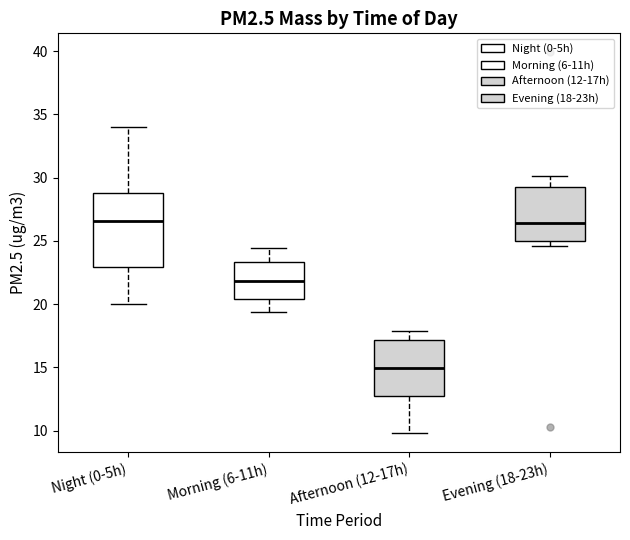

Which box is the tallest, from its lower edge to its upper edge?

Night (0-5h)